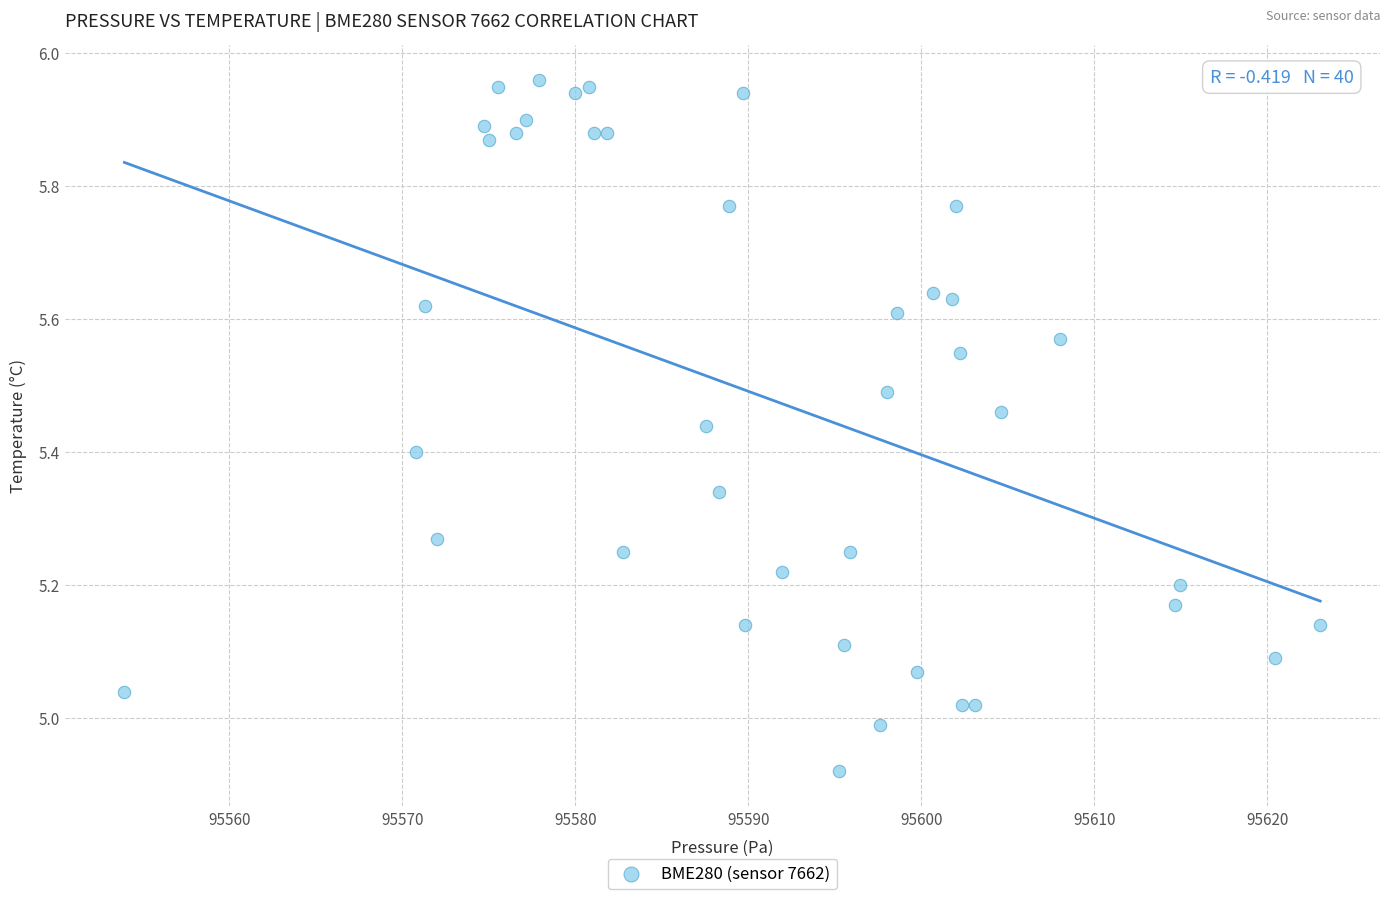

What is the range of Y values (max minus min)?

1.0